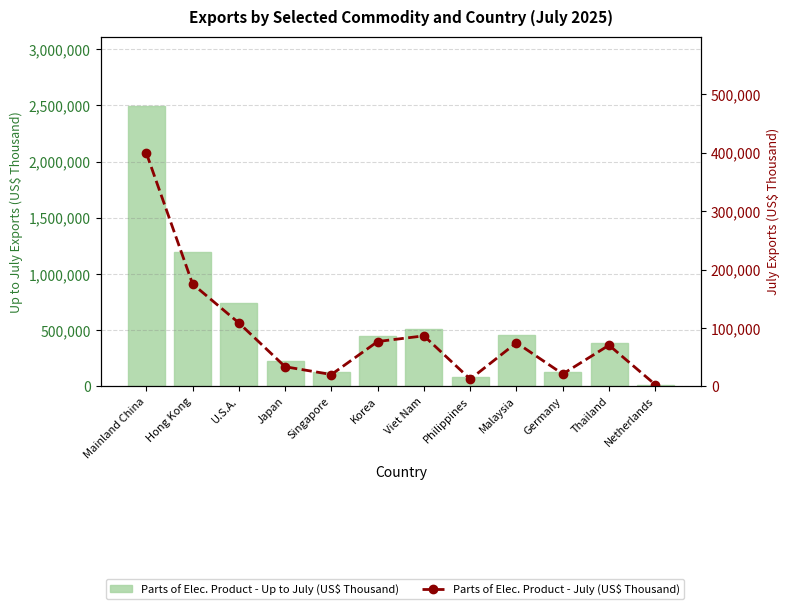

The value of Parts of Elec. Product - Up to July (US$ Thousand) at Philippines is 36790. True or false?

False